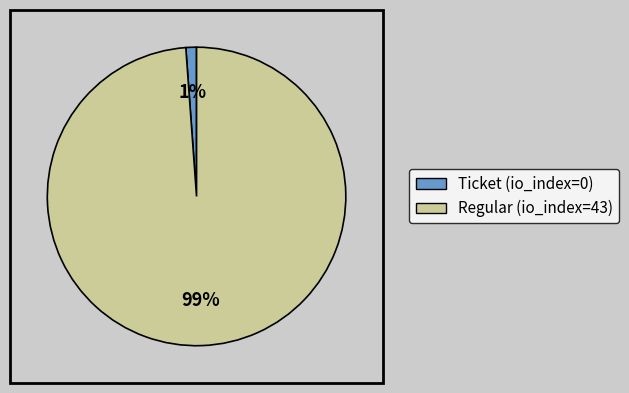

Does any single category account for the majority?

Yes